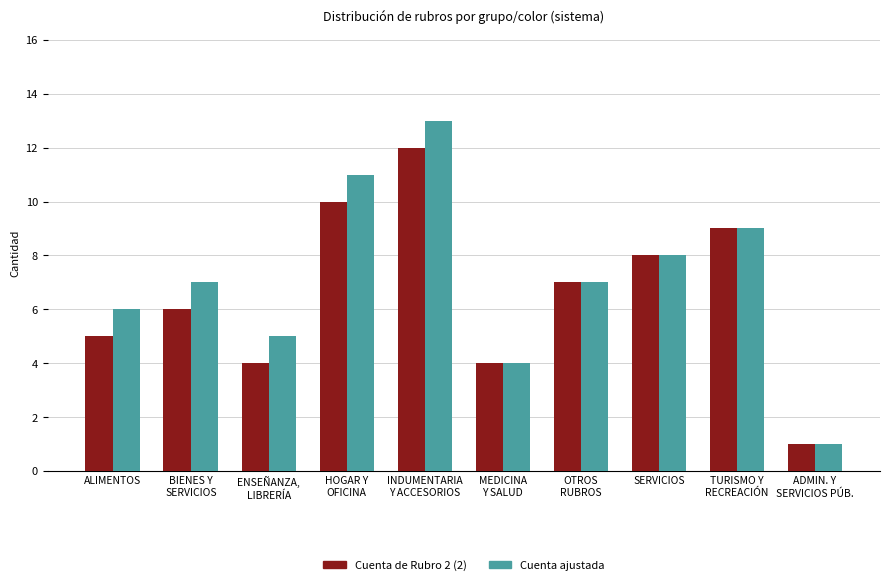

What is the label of the 10th bar from the left?

ADMIN. Y
SERVICIOS PÚB.